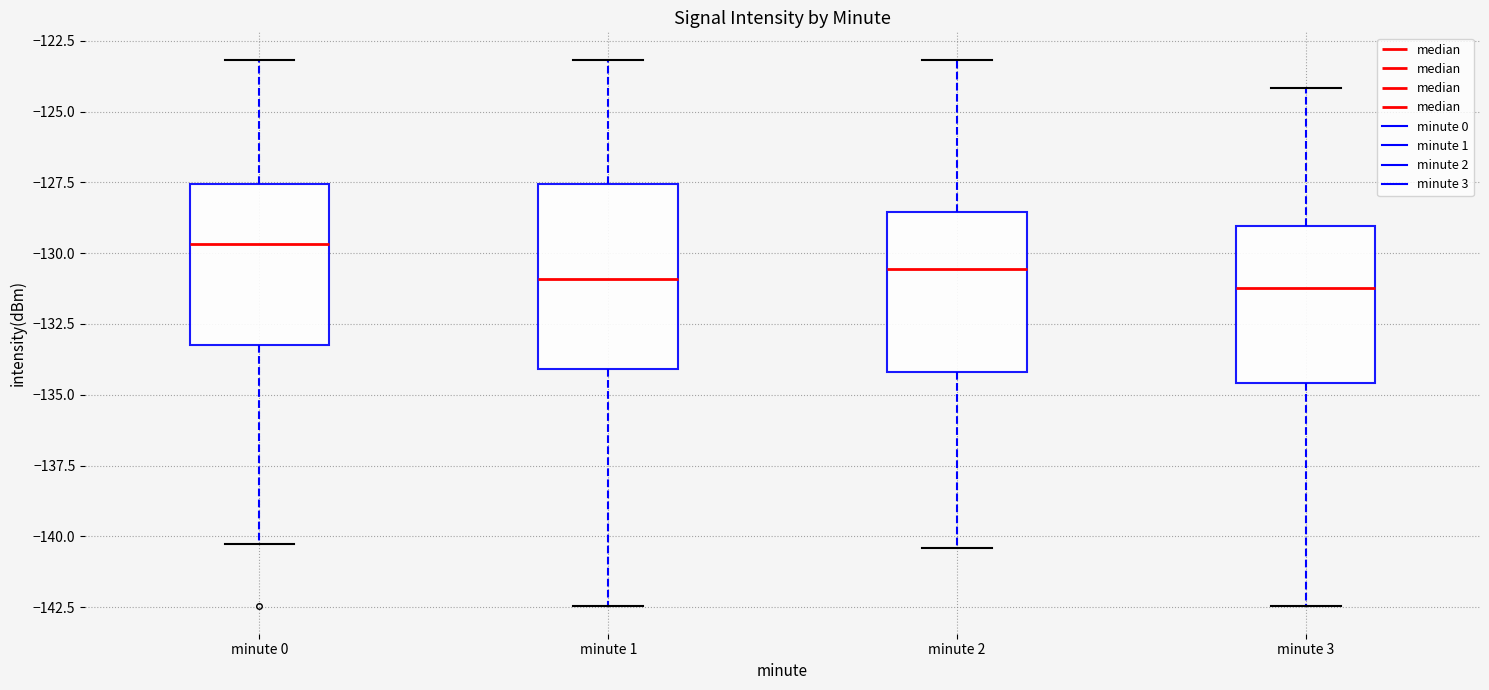

Reading left to right, read every box against the y-axis: the position of its median line, the range the box covers, and the ends of its whiskers. The values are not printed on the chart, so give them approximately, as read against the axis.

minute 0: median -129.5, box -133.5 to -127.5, whiskers -140.5 to -123.0
minute 1: median -131.0, box -134.0 to -127.5, whiskers -142.5 to -123.0
minute 2: median -130.5, box -134.0 to -128.5, whiskers -140.5 to -123.0
minute 3: median -131.0, box -134.5 to -129.0, whiskers -142.5 to -124.0